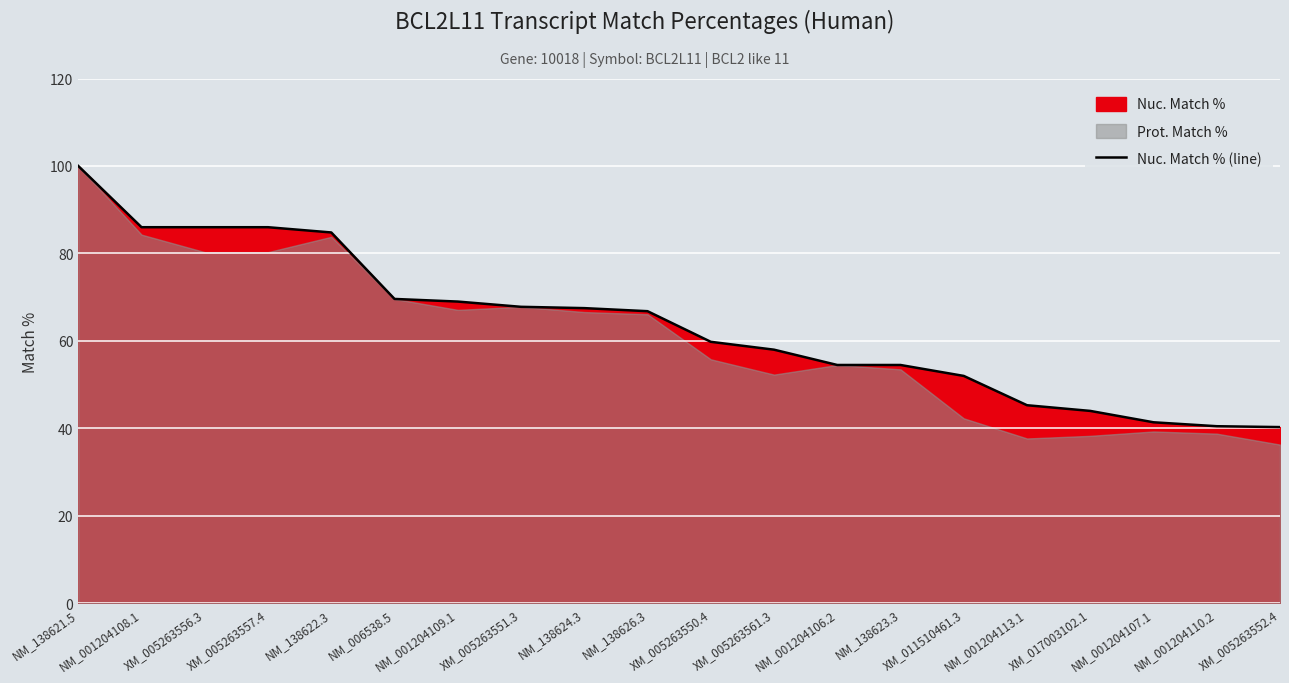

What is the sum of all values?

1273.8